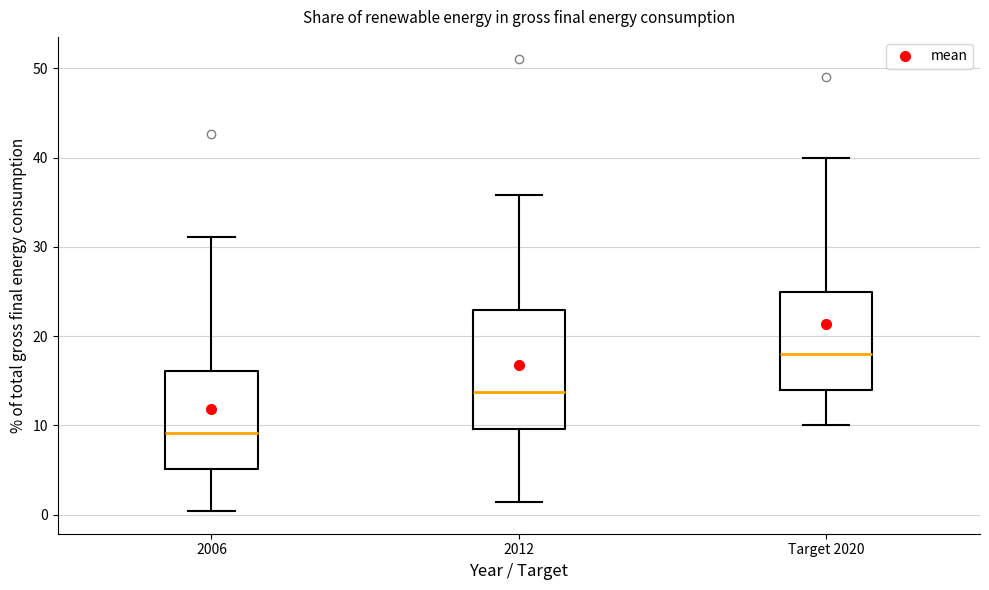

Comparing the boxes themselves (not the whiskers), which one is the tallest?

2012